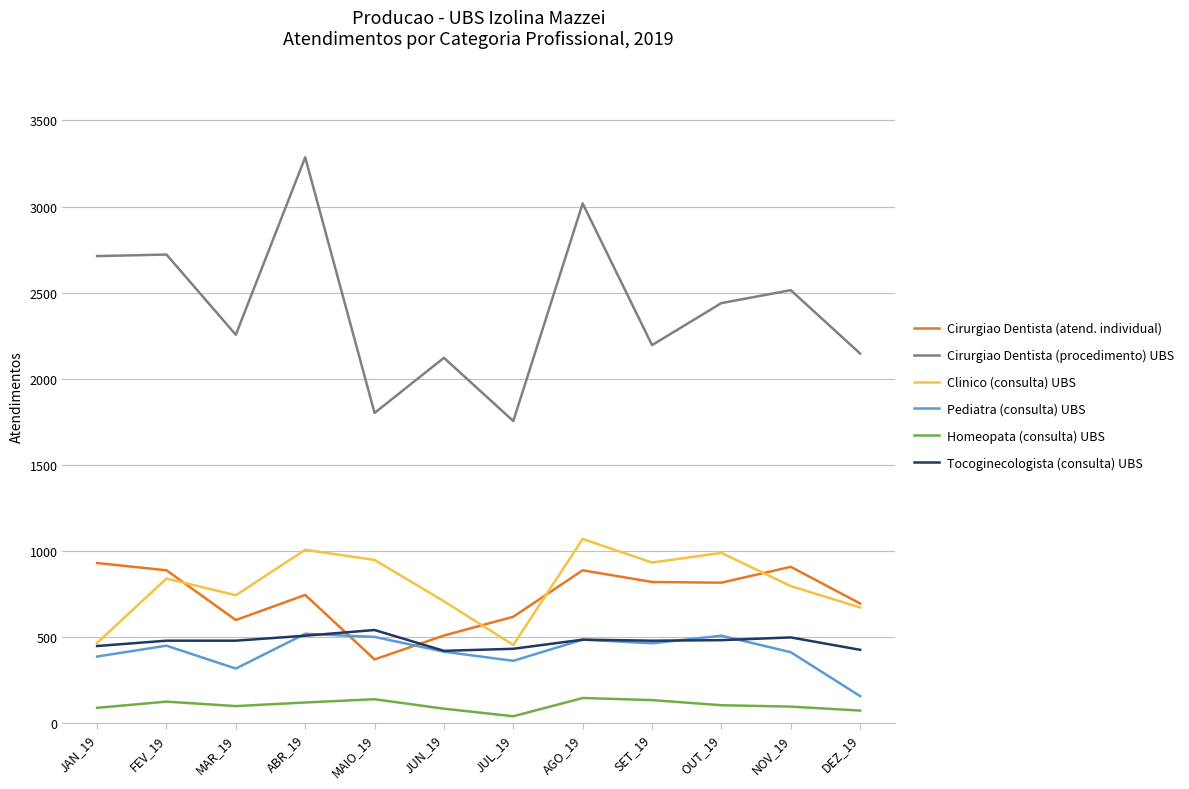

The value of Cirurgiao Dentista (atend. individual) at OUT_19 is 815. True or false?

True